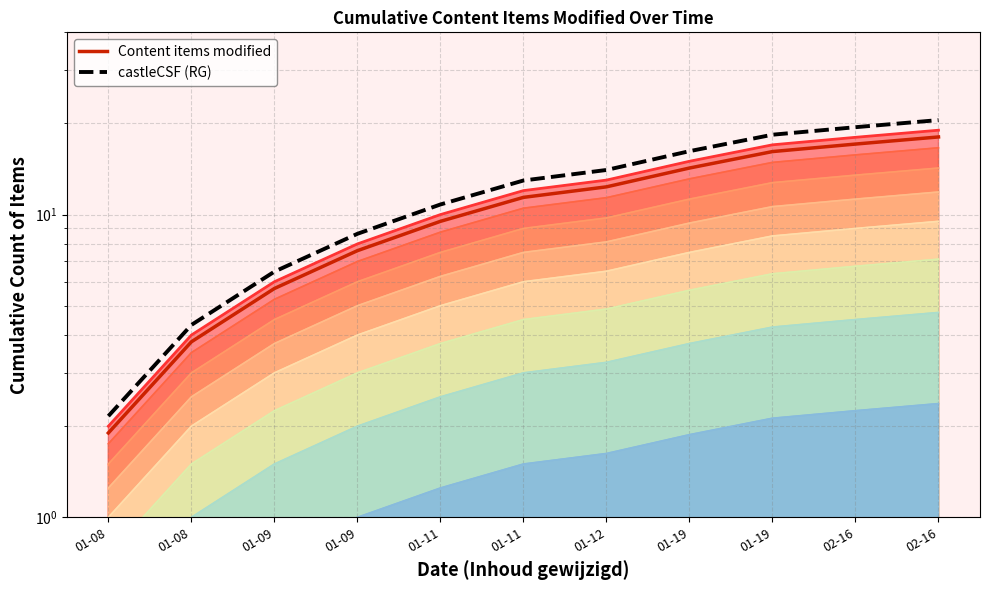

Which category has the lowest value in the castleCSF (RG) series?

01-08